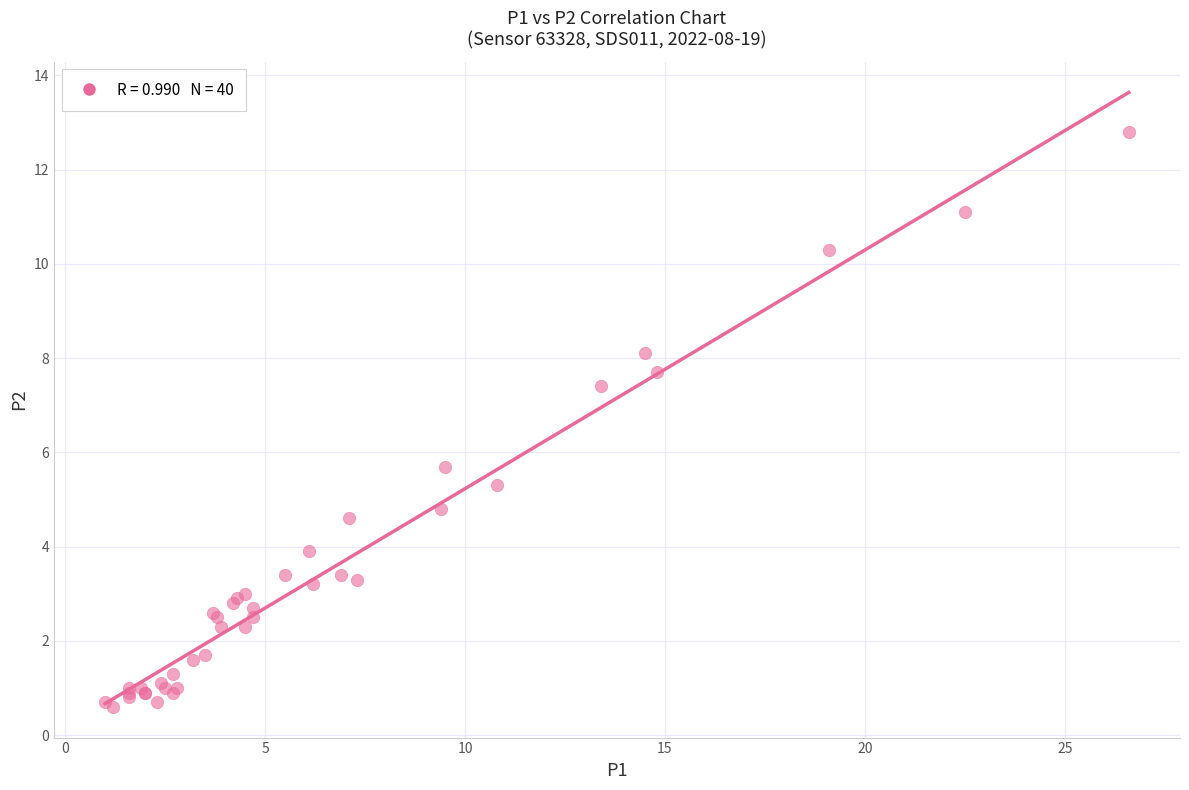

What Y value in the scatter plot is closest to 6?

5.7